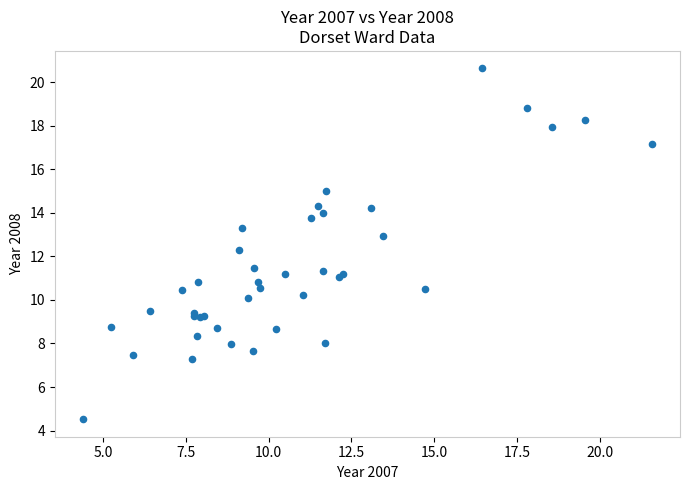

What Y value in the scatter plot is closest to 12?

12.3